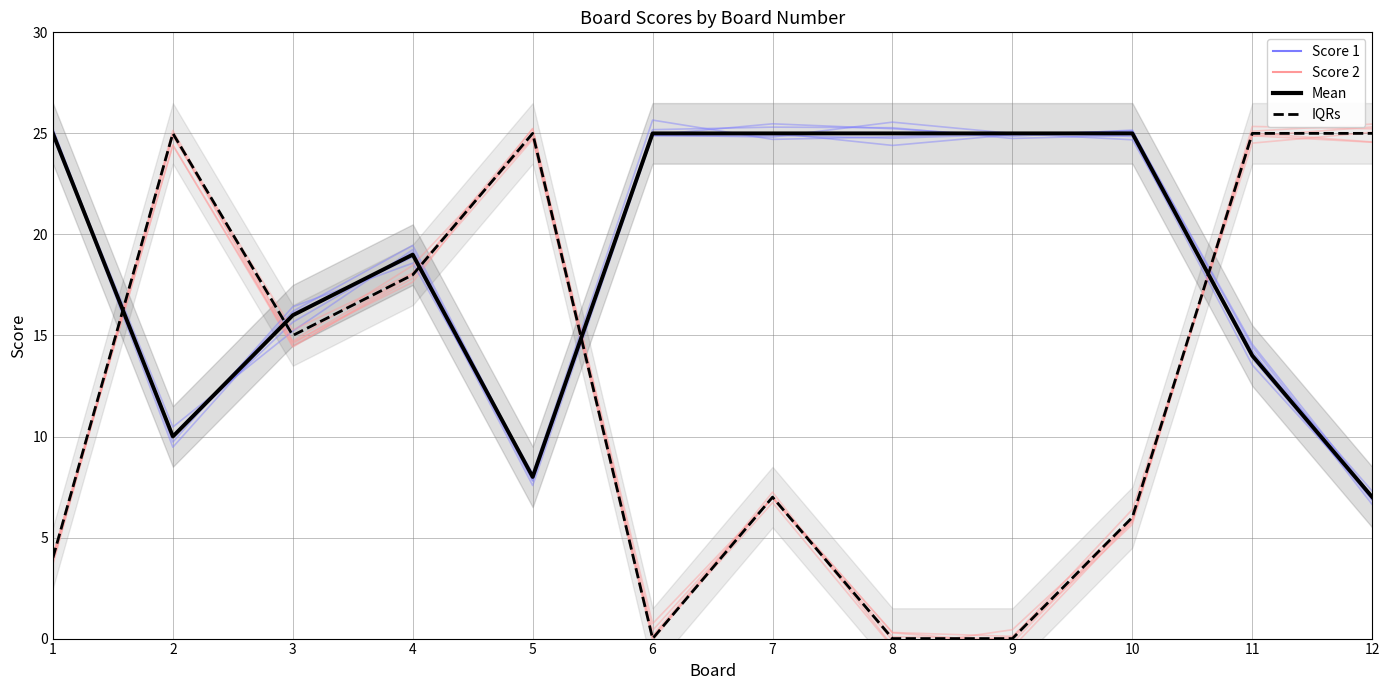

Which category has the highest value in the Score 1 series?

7